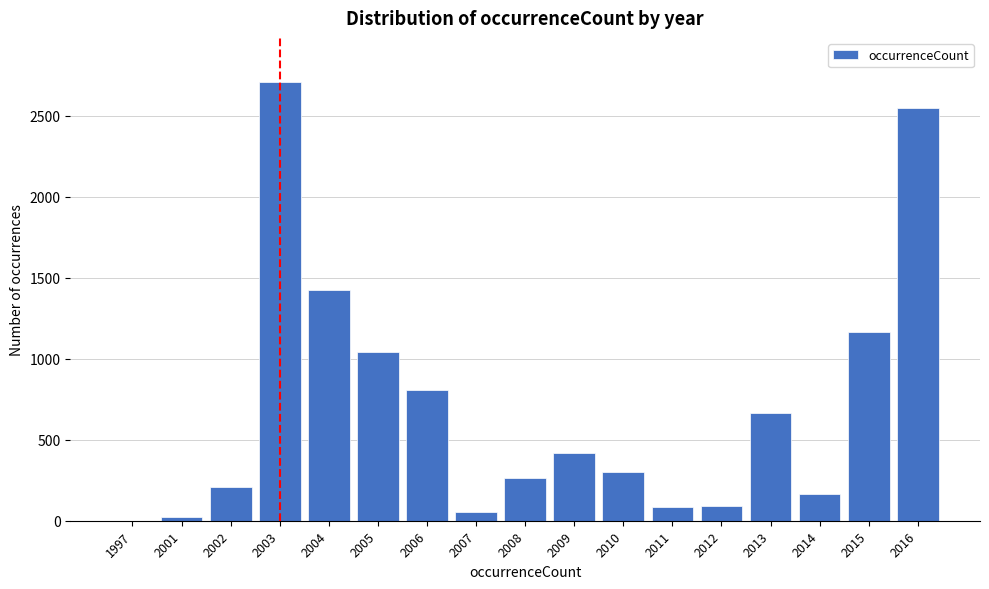

What is the maximum value shown in the chart?

2709